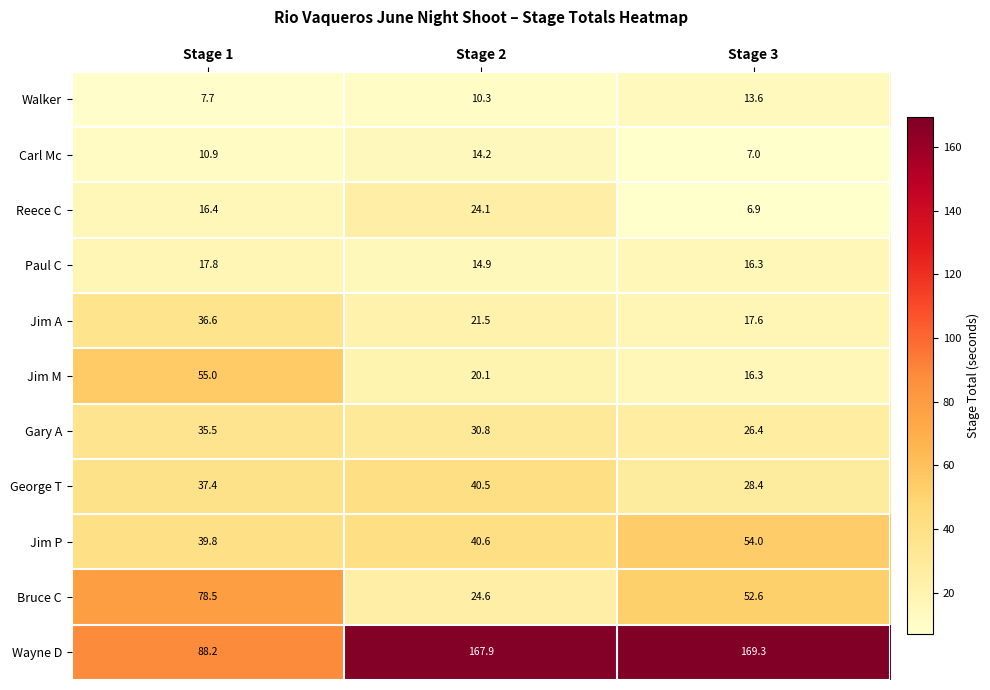

What is the difference between the maximum and second lowest values in the George T series?

3.1